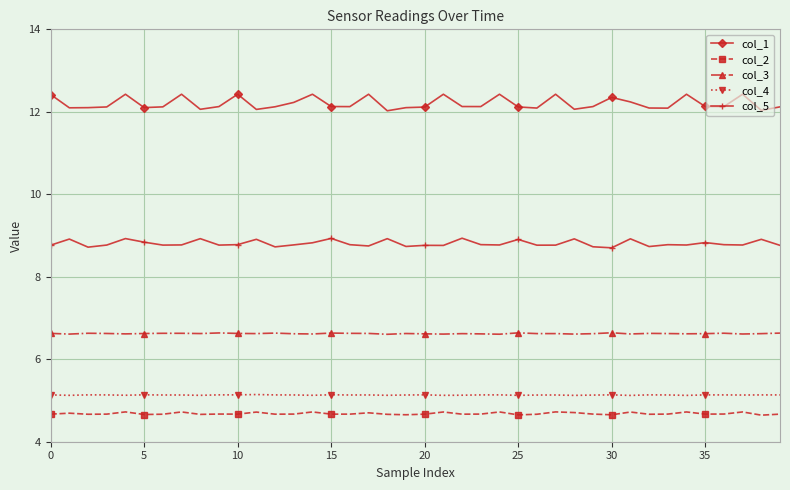

What is the maximum value shown in the chart?

12.4